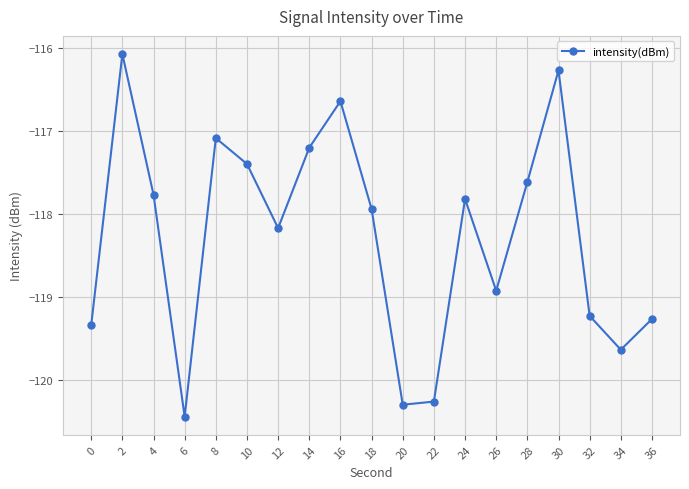

What is the sum of the values at 6 and 0?

-239.8